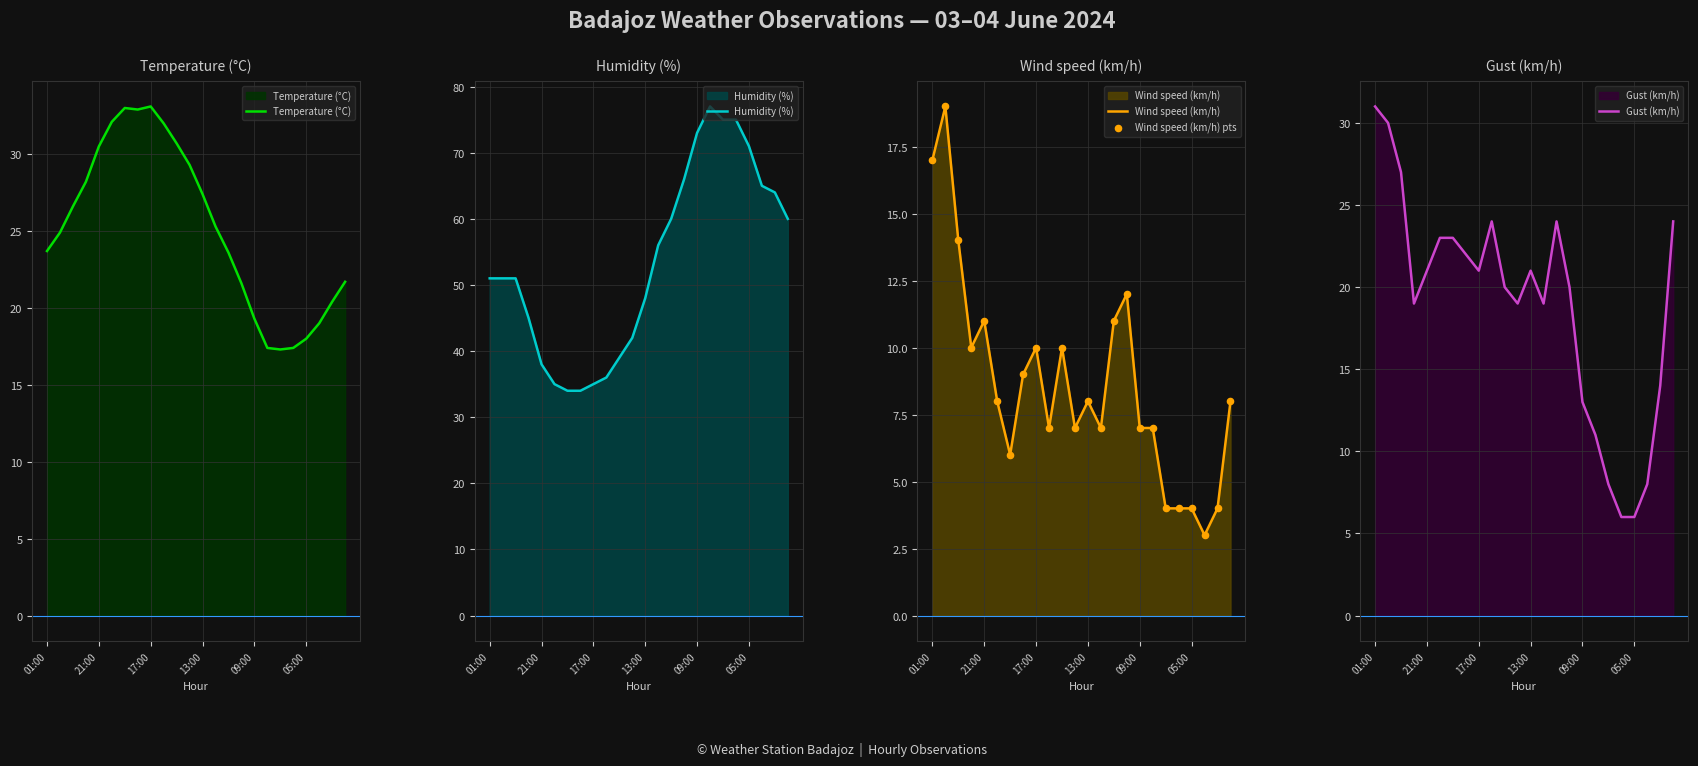

True or false: Wind speed (km/h) has a value of 17 at 17:00.

False